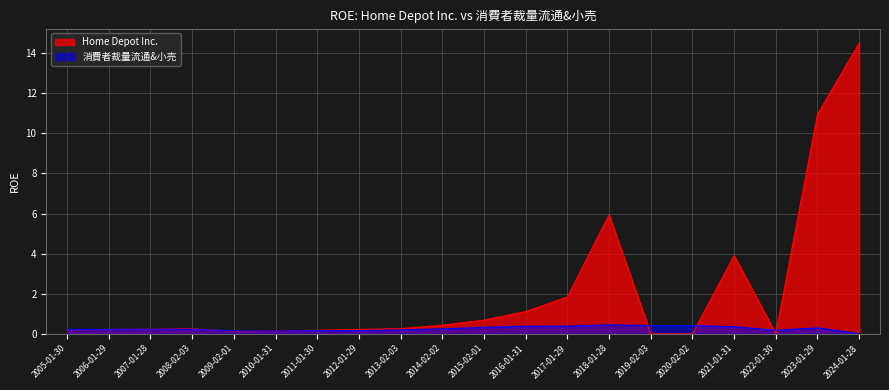

What is the label of the 5th point from the left?

2009-02-01